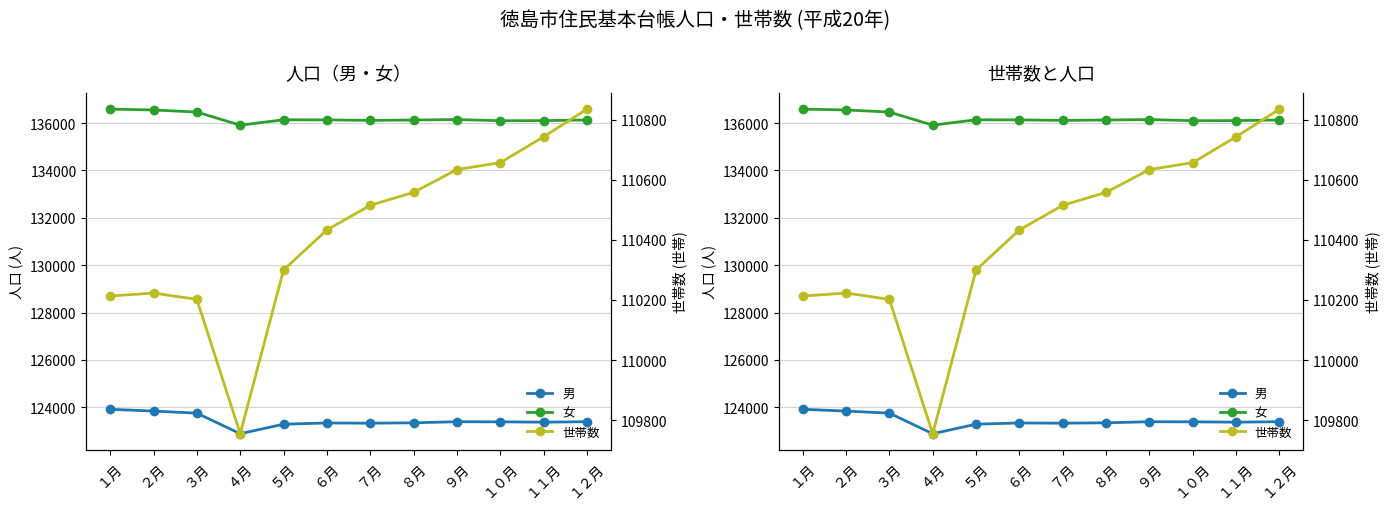

Is the value of 女 at ８月 greater than the value of 世帯数 at １２月?

Yes